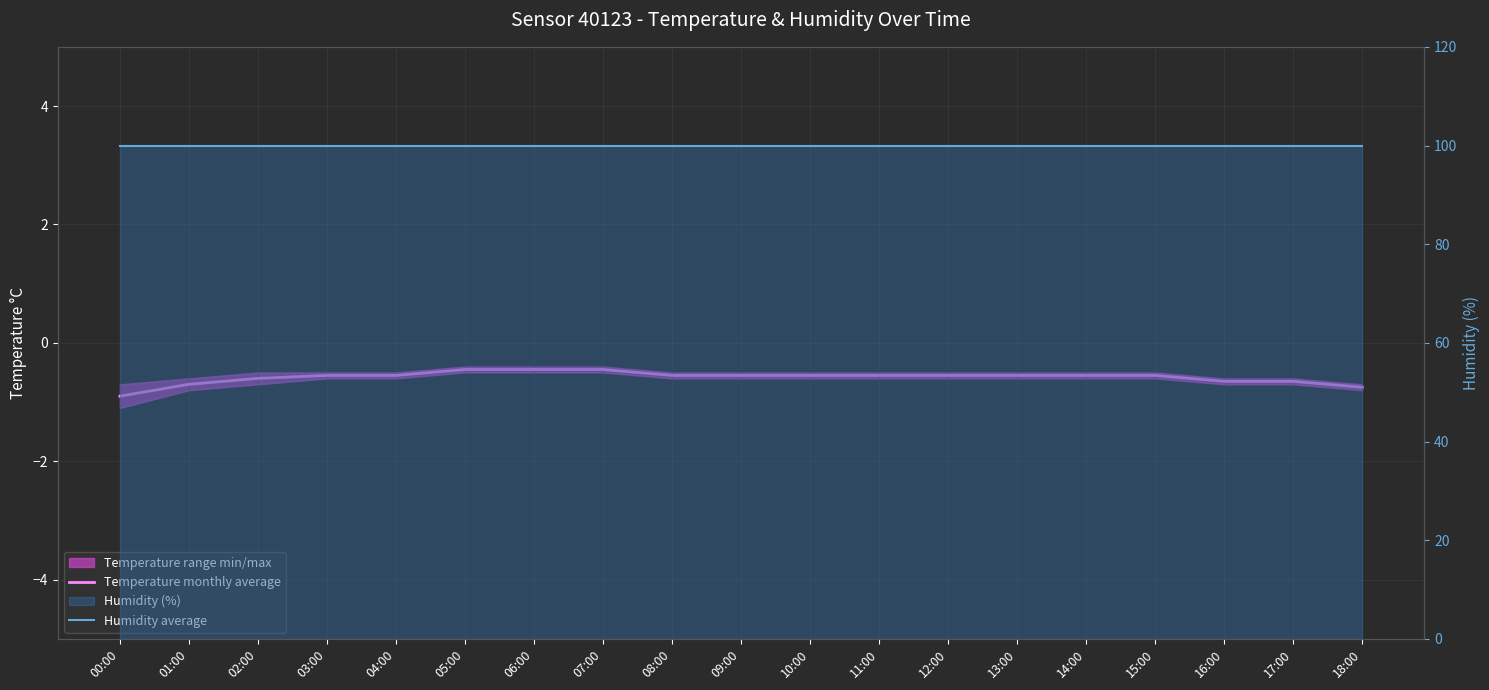

How many lines are shown in the chart?

2